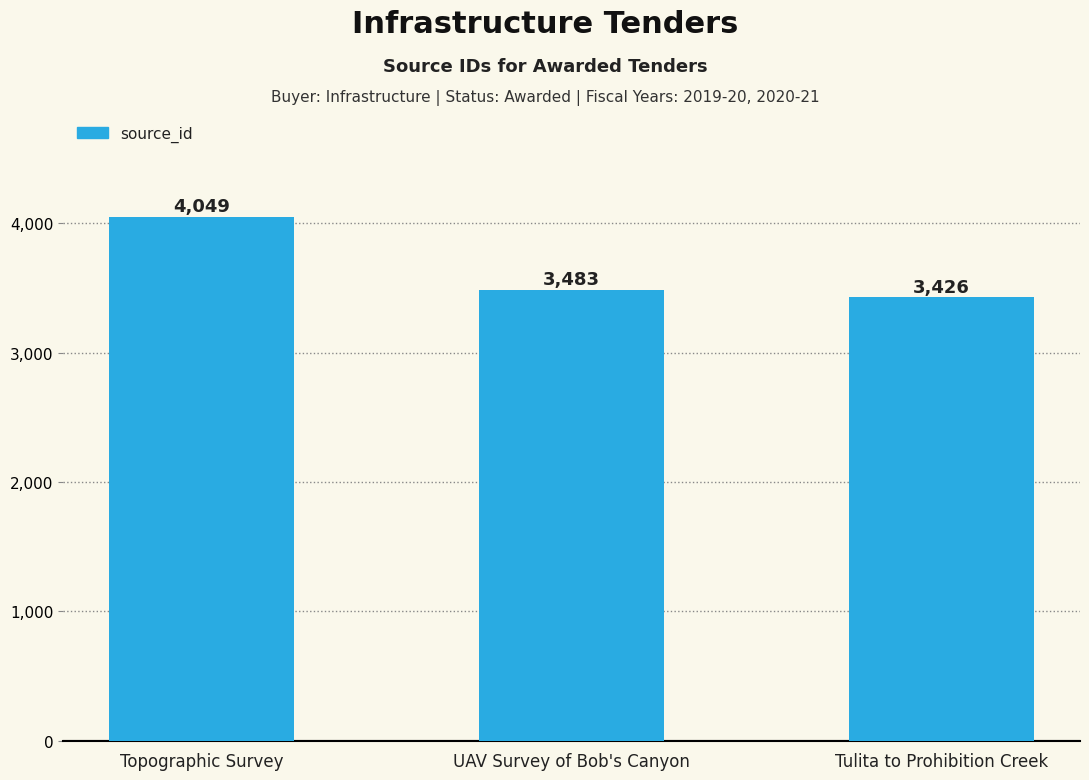

Reading left to right, transcribe all the data shown in this chart.

4049	3483	3426